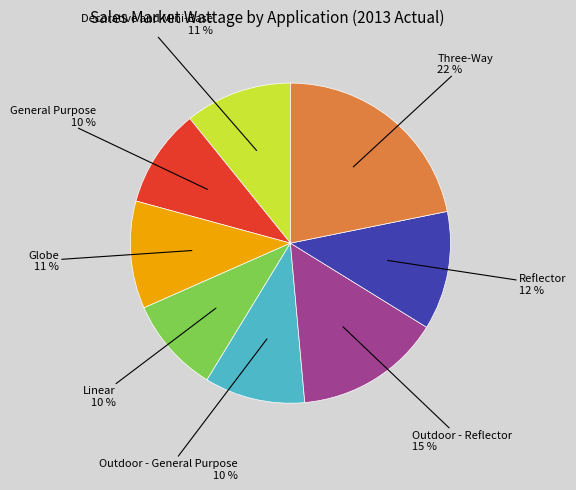

Is there any slice that represents more than half of the pie?

No